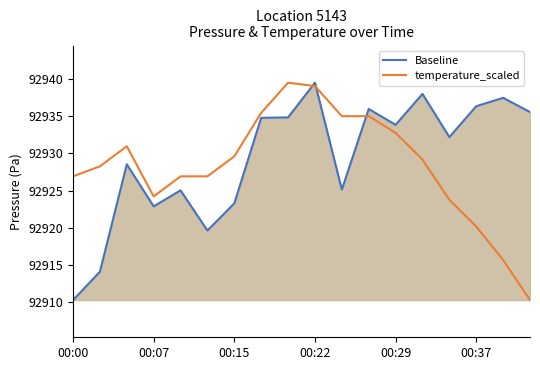

After their last crossing, which series has the higher values: temperature_scaled or Baseline?

Baseline